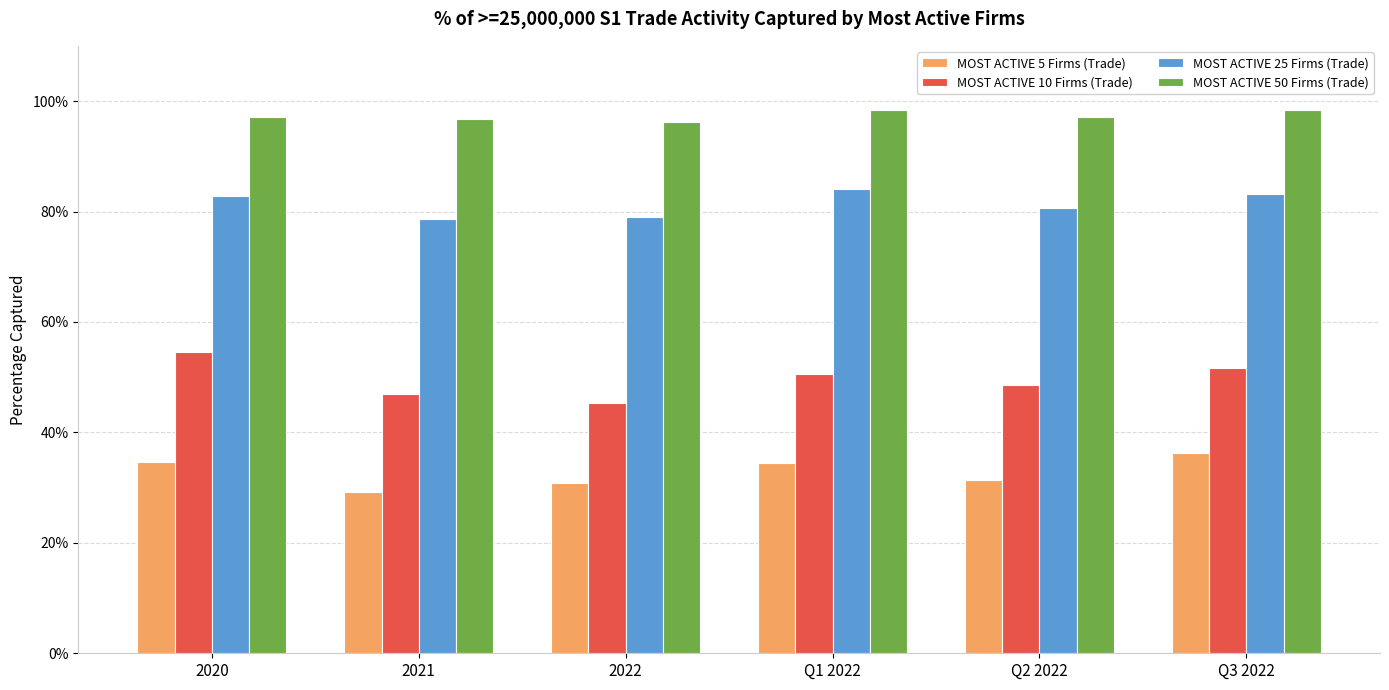

What position from the left is 2022?

3